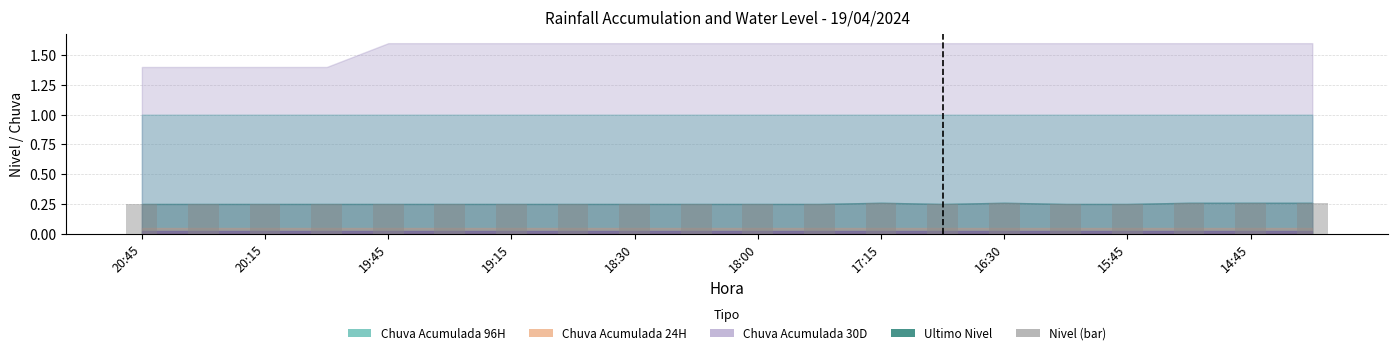

Count the values in the range 0 to 1.

20